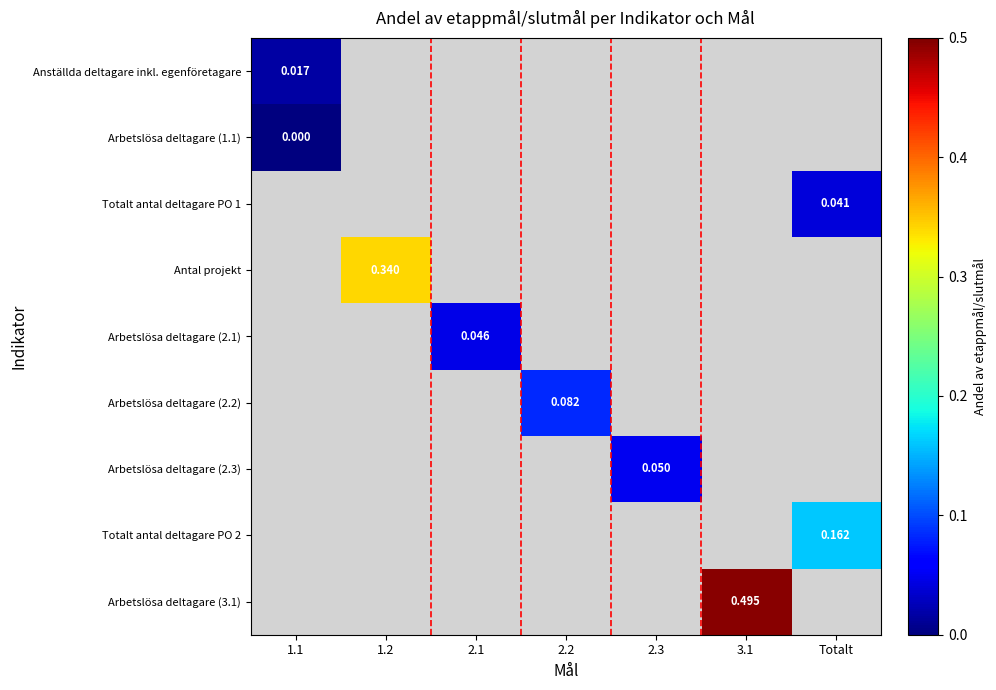

Rank the categories by Totalt antal deltagare PO 2 value from lowest to highest.

1.1, 1.2, 2.1, 2.2, 2.3, 3.1, Totalt